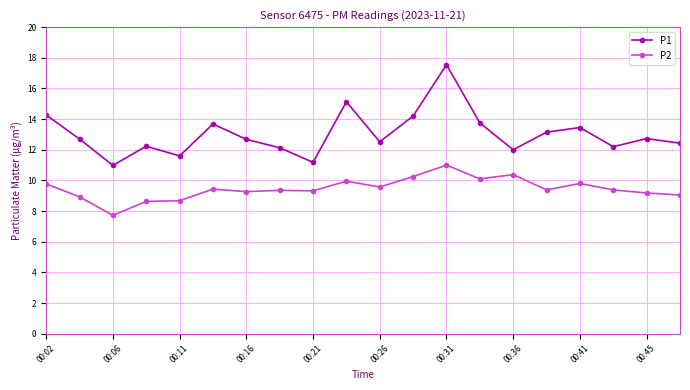

What is the value of the P1 point at the 1st from the left?

14.3